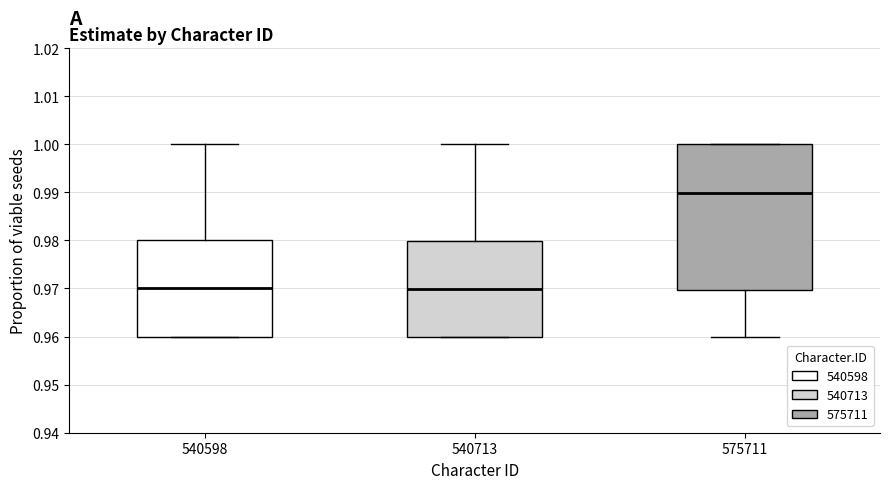

Where does the lower whisker of the box at x = 575711 end on the y-axis? The values are not printed on the chart, so give them approximately, as read against the axis.

0.96